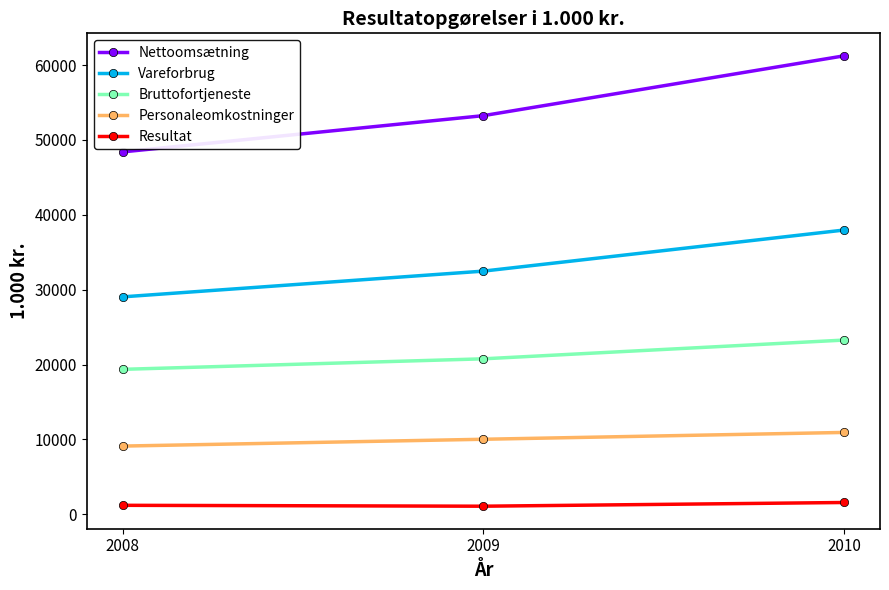

What is the highest value of the Bruttofortjeneste series?

23266